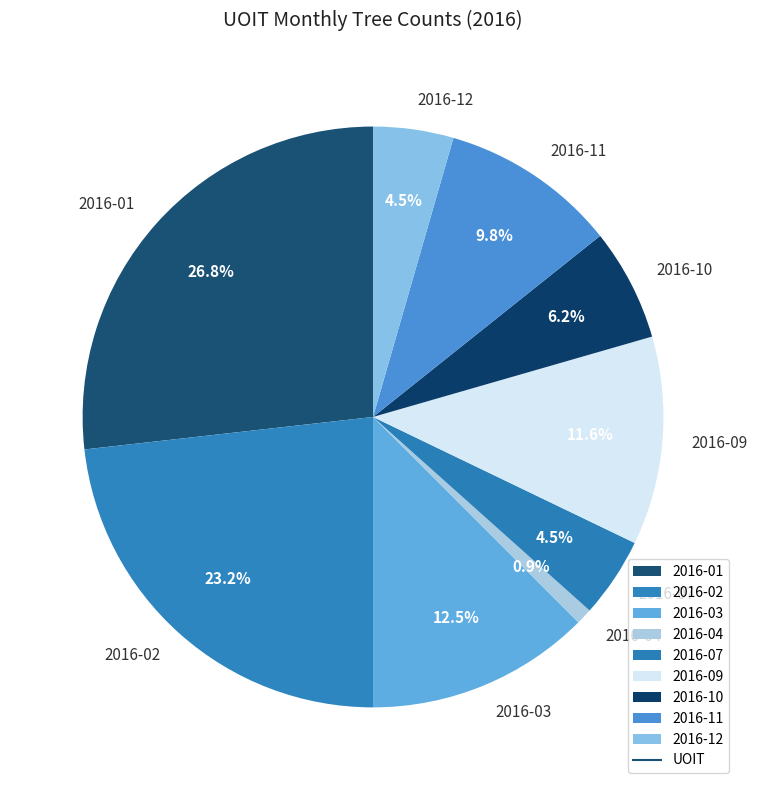

What percentage is NOT represented by 2016-03?

87.5%